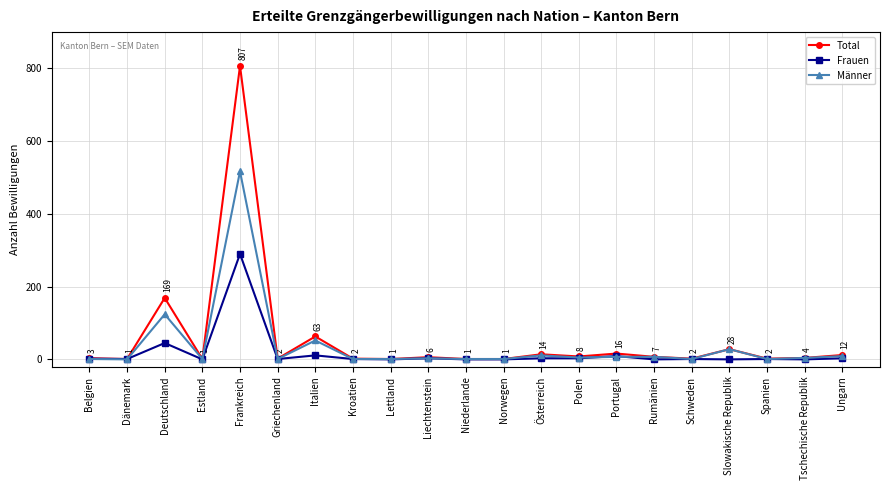

What is the lowest value of the Total series?

1